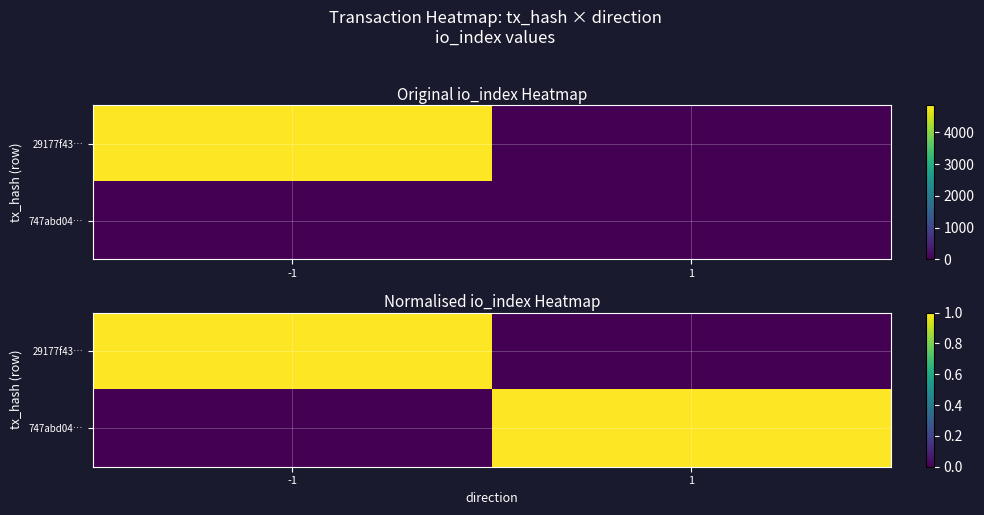

The 29177f43… series shows 1 at -1. True or false?

True